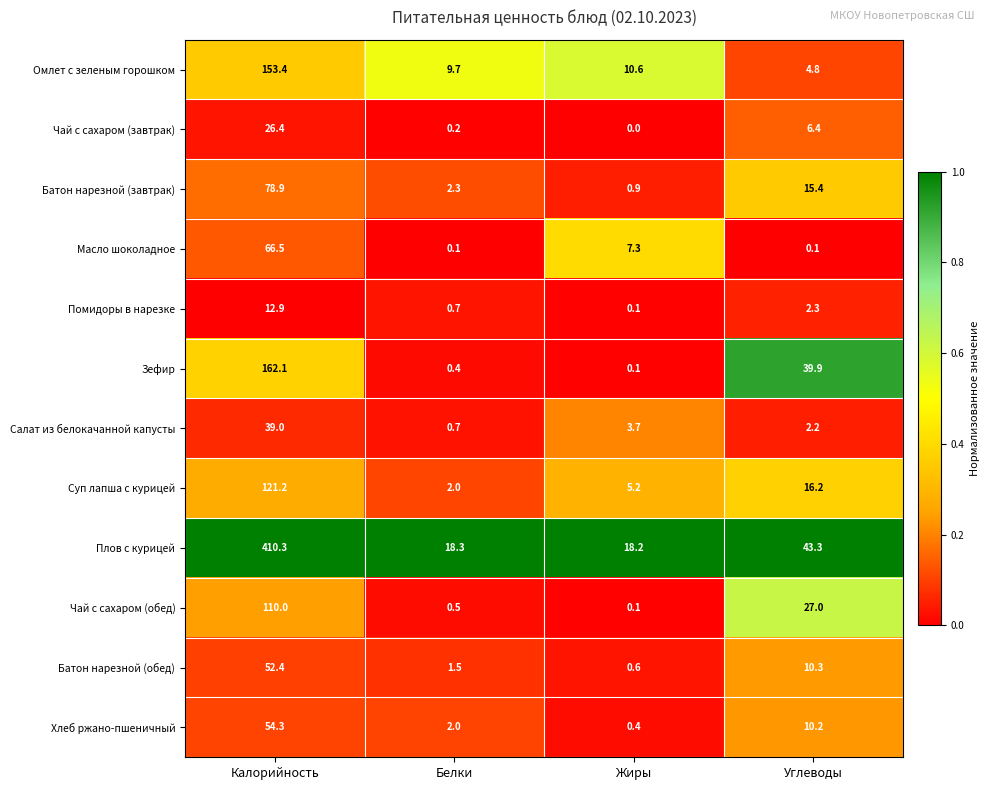

Is it true that Чай с сахаром (завтрак) equals 6.4 at Углеводы?

True